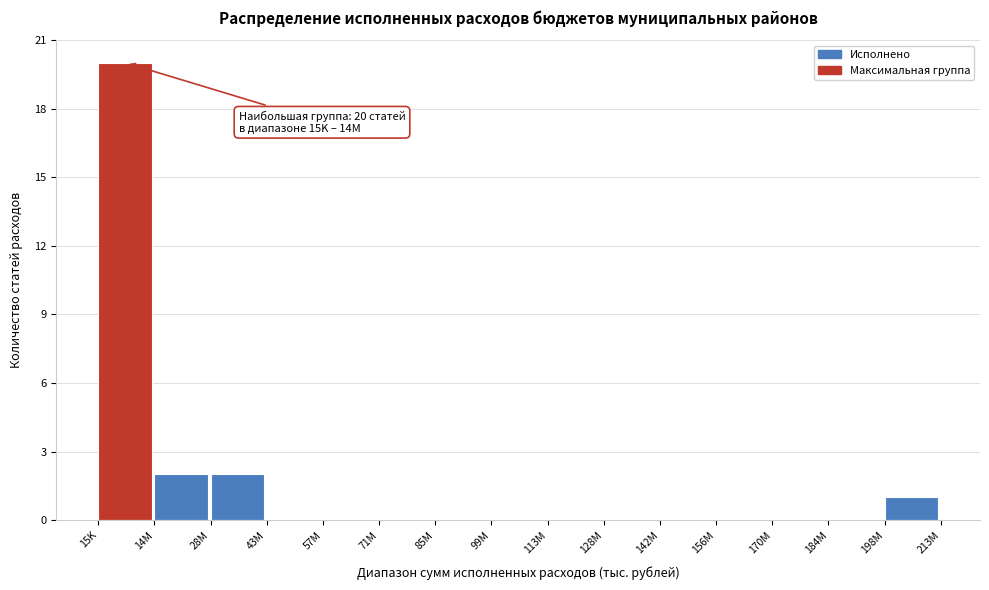

Reading right to left, list all the values displayed in this chart.

198M=1	184M=0	170M=0	156M=0	142M=0	128M=0	113M=0	99M=0	85M=0	71M=0	57M=0	43M=0	28M=2	14M=2	15K=20